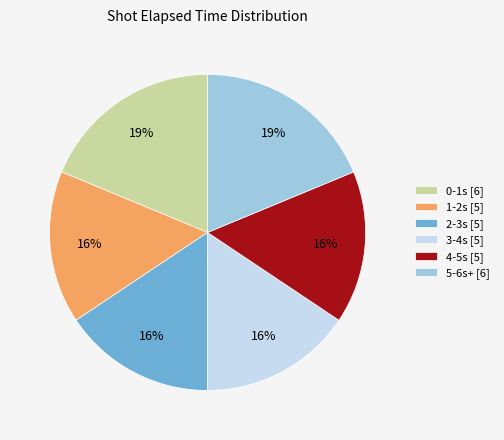

How many slices are in this pie chart?

6